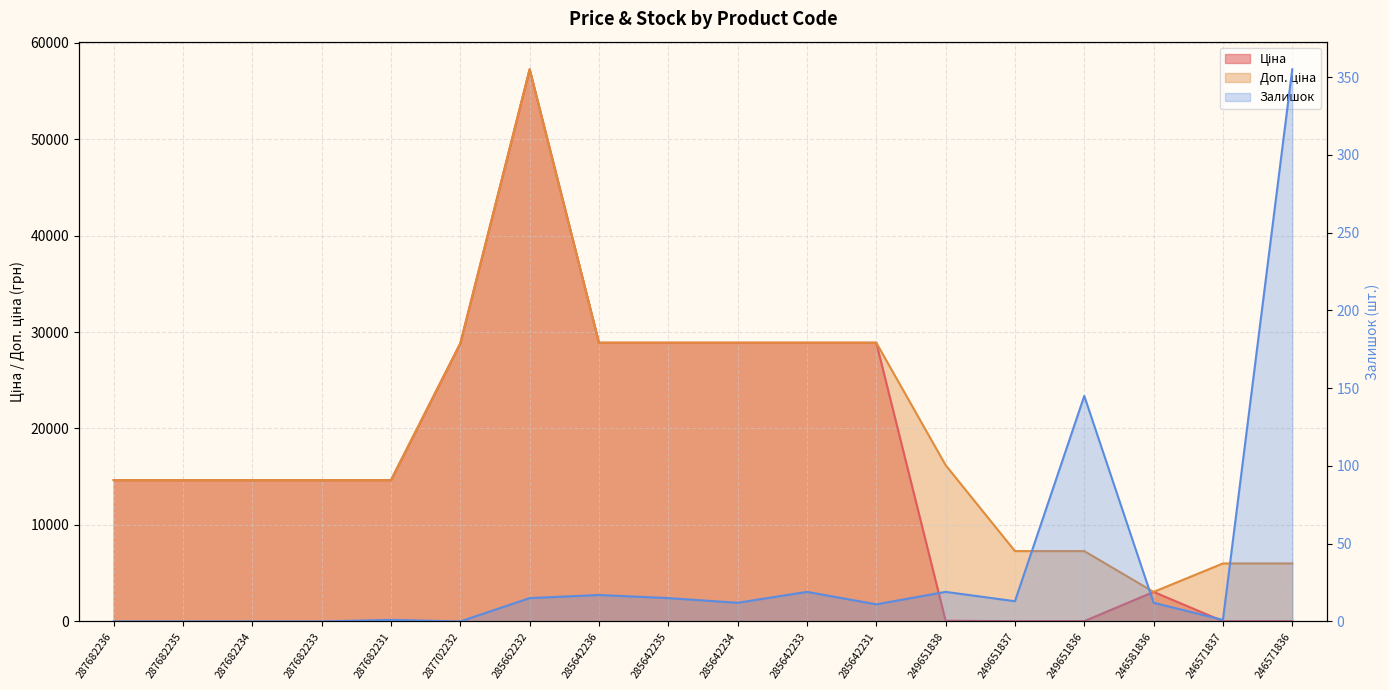

How many categories are shown in the chart?

18